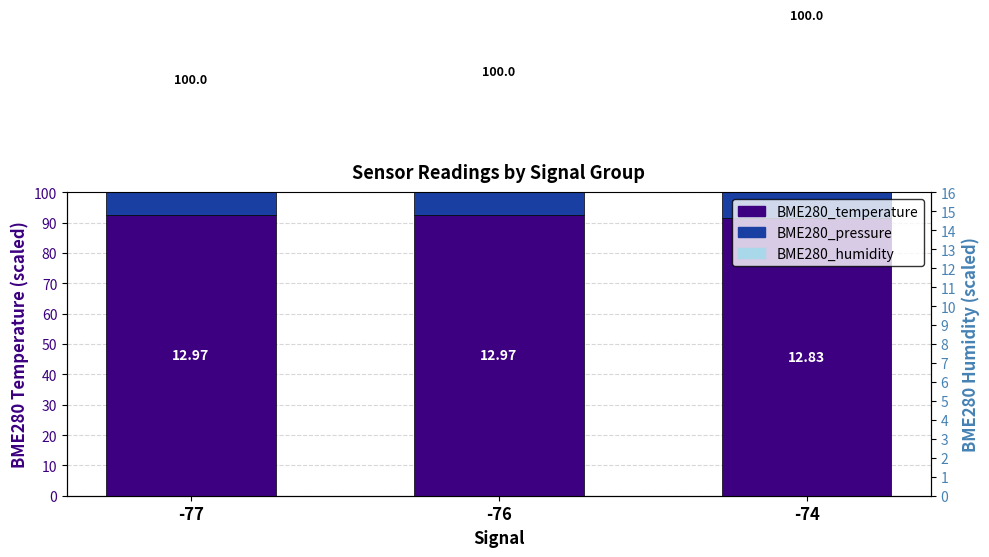

What is the sum of the BME280_pressure values at -76 and -74?

76.5